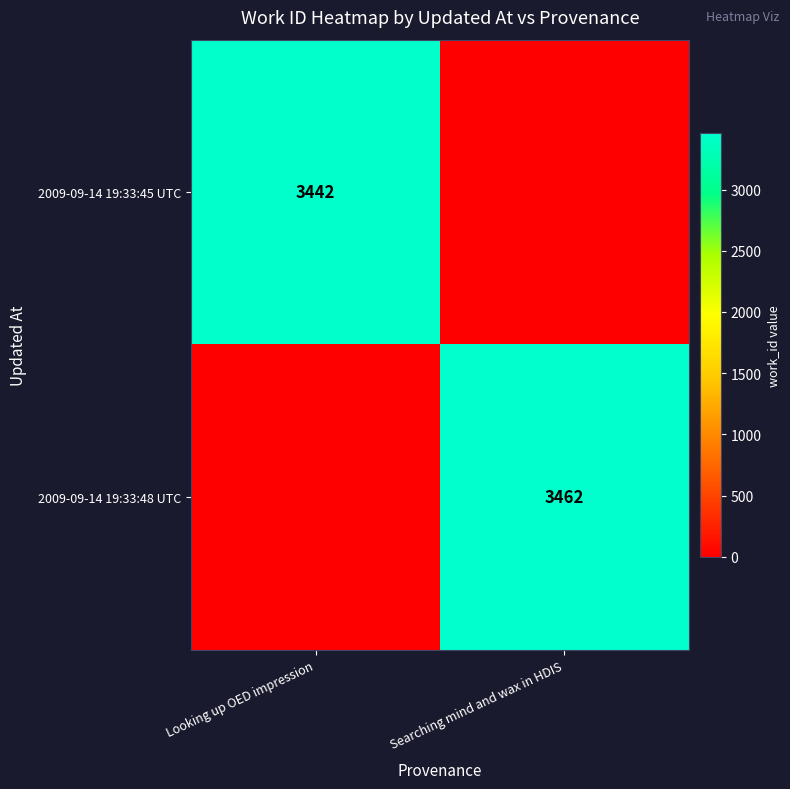

At how many categories does at least one series exceed 1305?

2